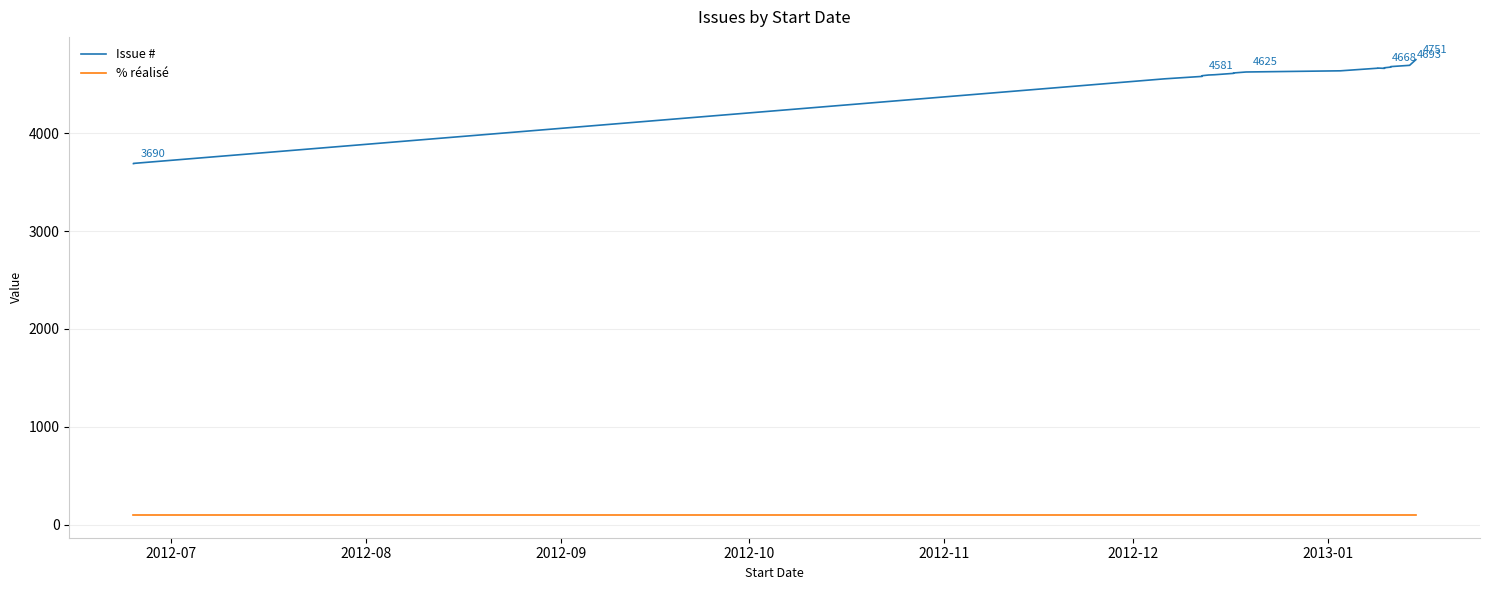

True or false: % réalisé and Issue # cross at least once.

False